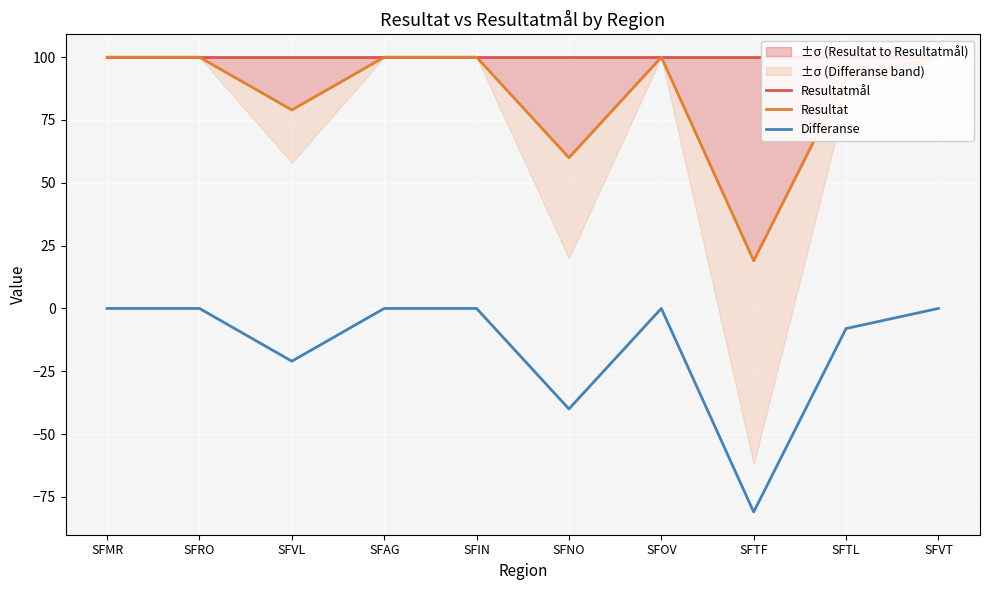

At which category is the sum across all series the highest?

SFMR